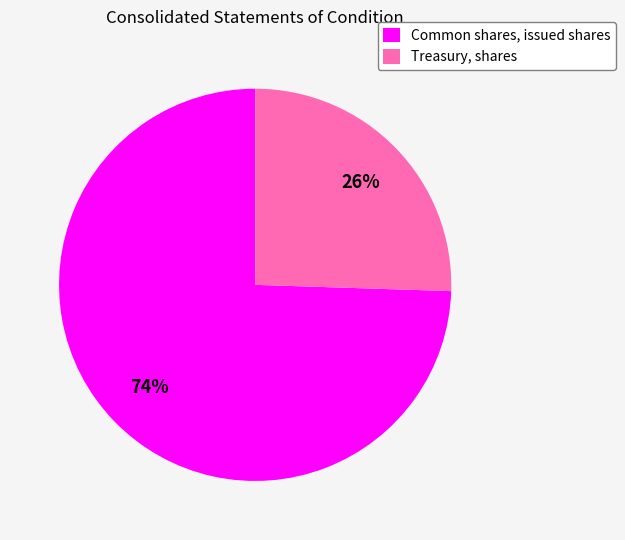

What percentage is the Common shares, issued shares slice, to the nearest percent?

74%